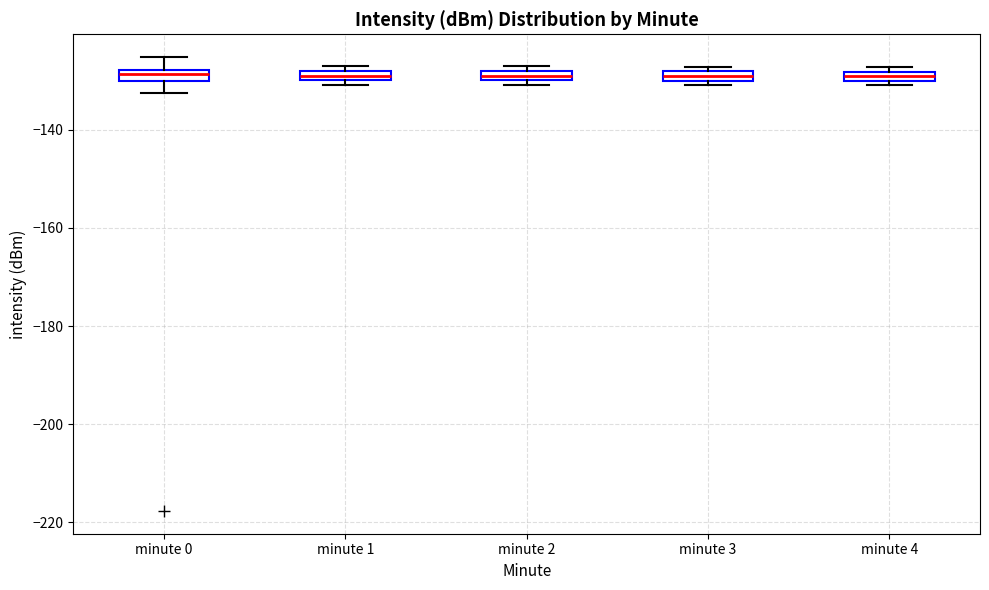

Where is the lower edge of the box for minute 2 on the y-axis? The values are not printed on the chart, so give them approximately, as read against the axis.

-130